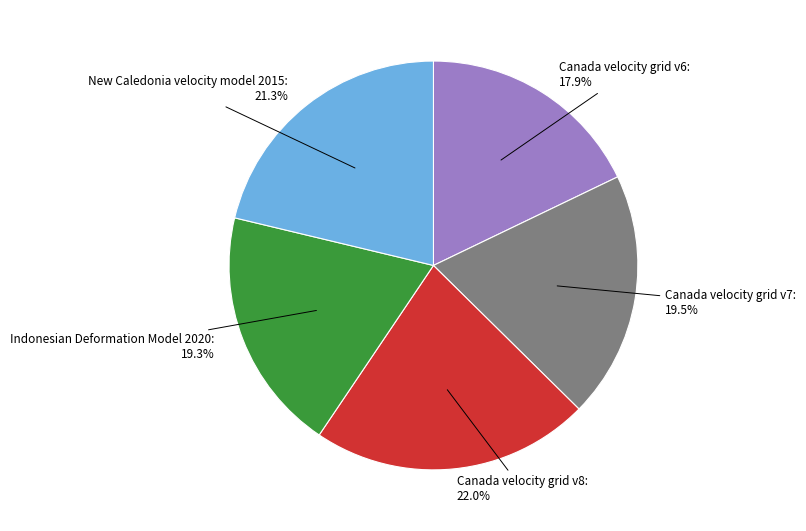

What is the ratio of the value at New Caledonia velocity model 2015 to the value at Indonesian Deformation Model 2020?

1.1